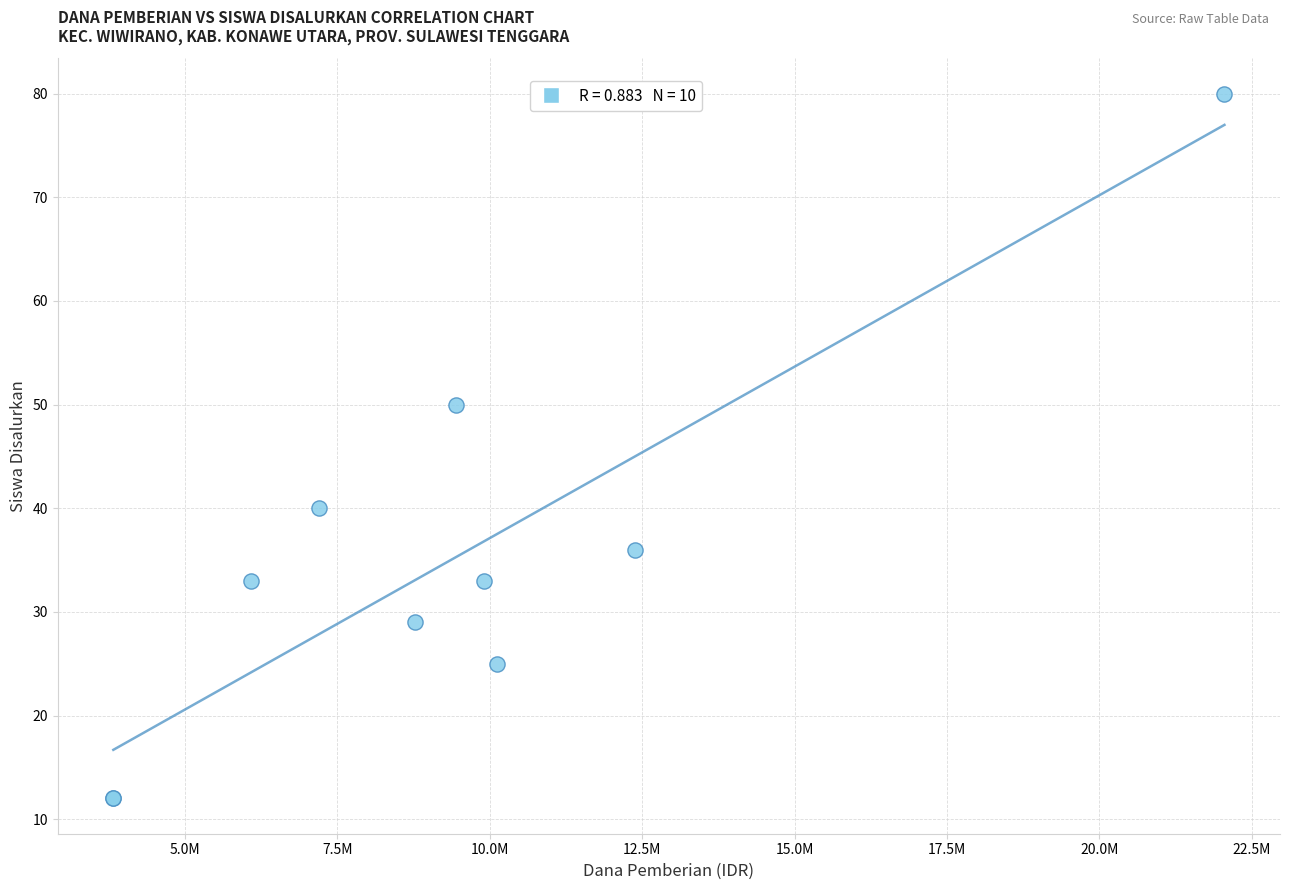

What Y value in the scatter plot is closest to 46?

50